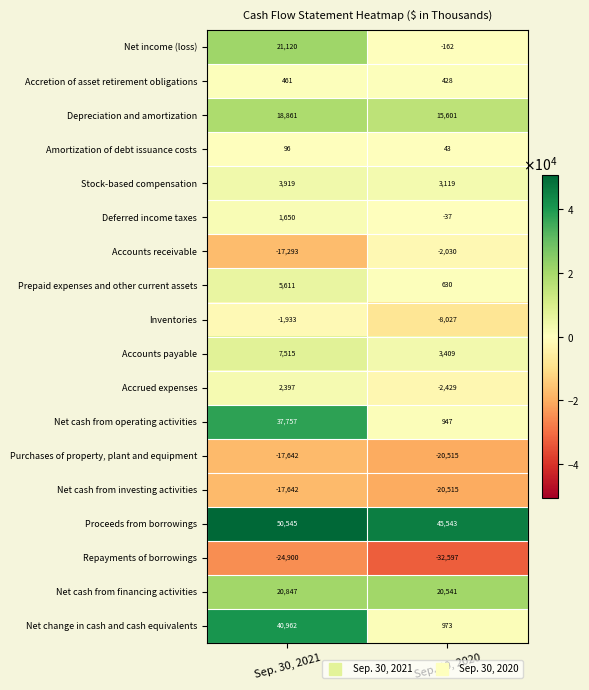

Rank the categories by Accretion of asset retirement obligations value from highest to lowest.

Sep. 30, 2021, Sep. 30, 2020